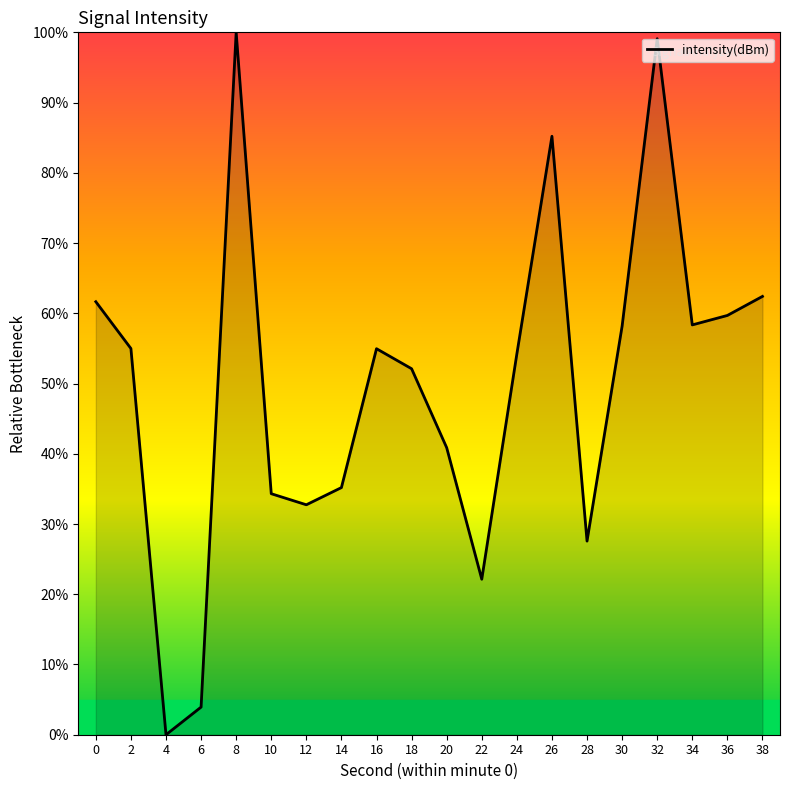

What is the difference between the values at 12 and 26?

52.5